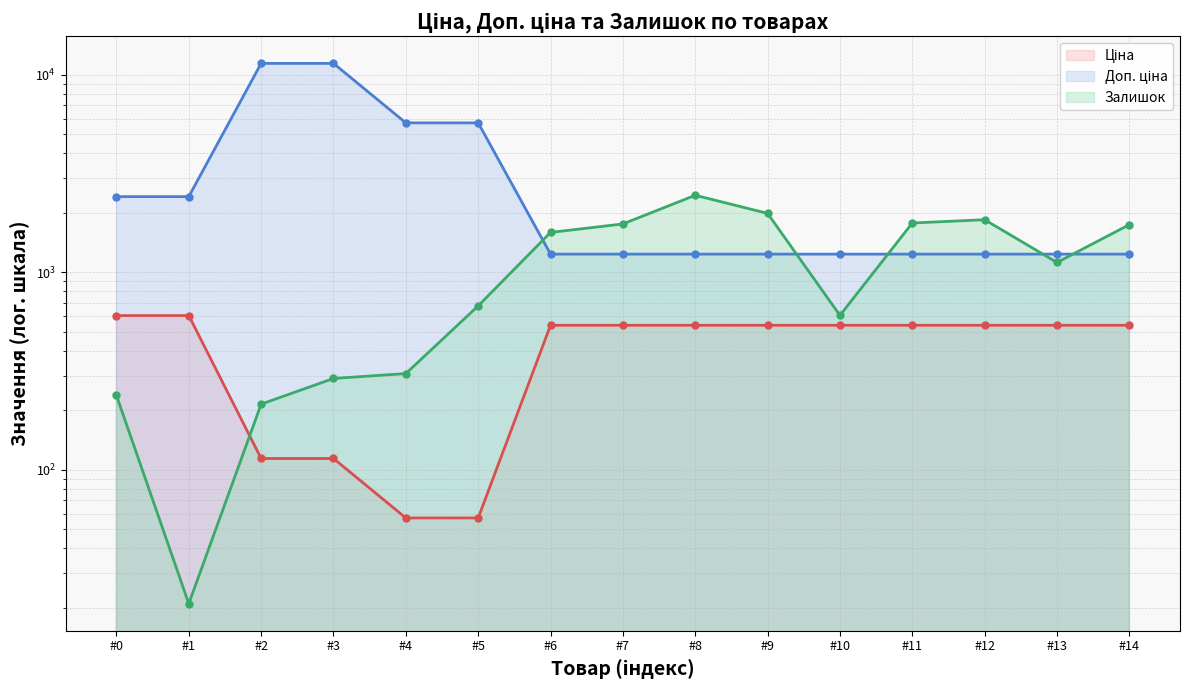

How many categories are shown in the chart?

15